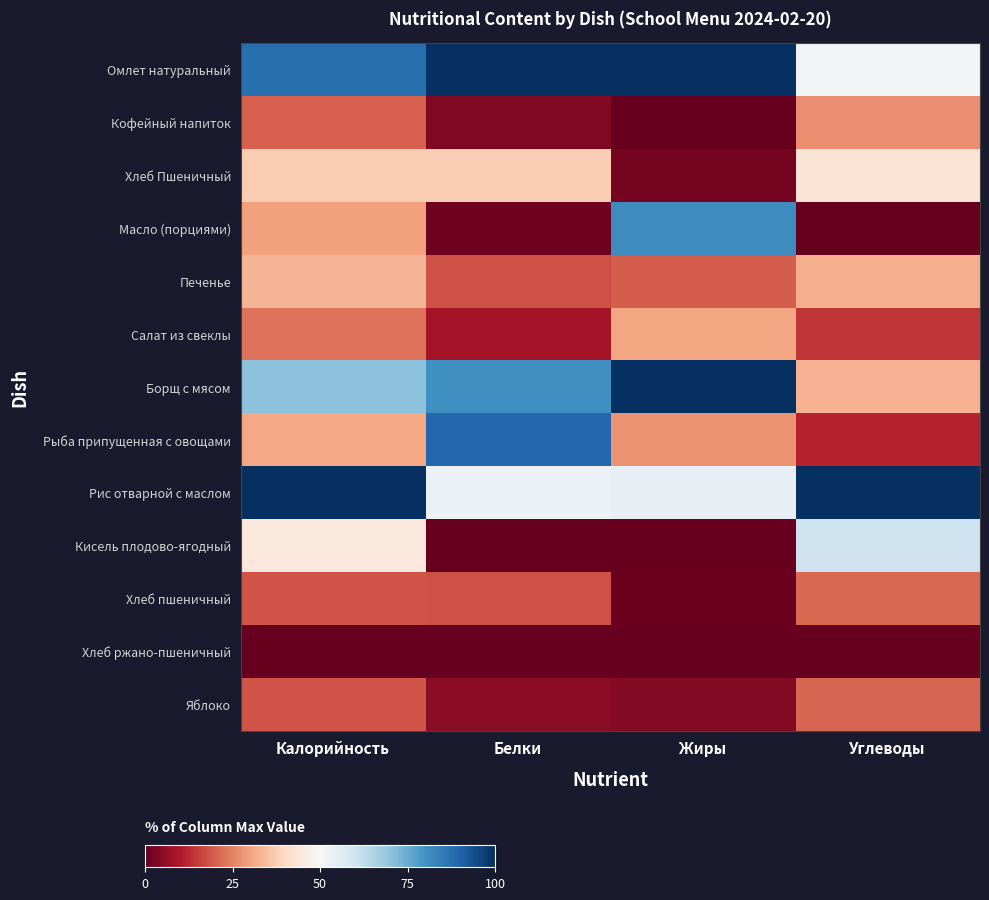

List the series in order of their peak value, lowest first.

Хлеб ржано-пшеничный, Яблоко, Хлеб пшеничный, Кофейный напиток, Салат из свеклы, Печенье, Хлеб Пшеничный, Кисель плодово-ягодный, Масло (порциями), Рыба припущенная с овощами, Омлет натуральный, Борщ с мясом, Рис отварной с маслом